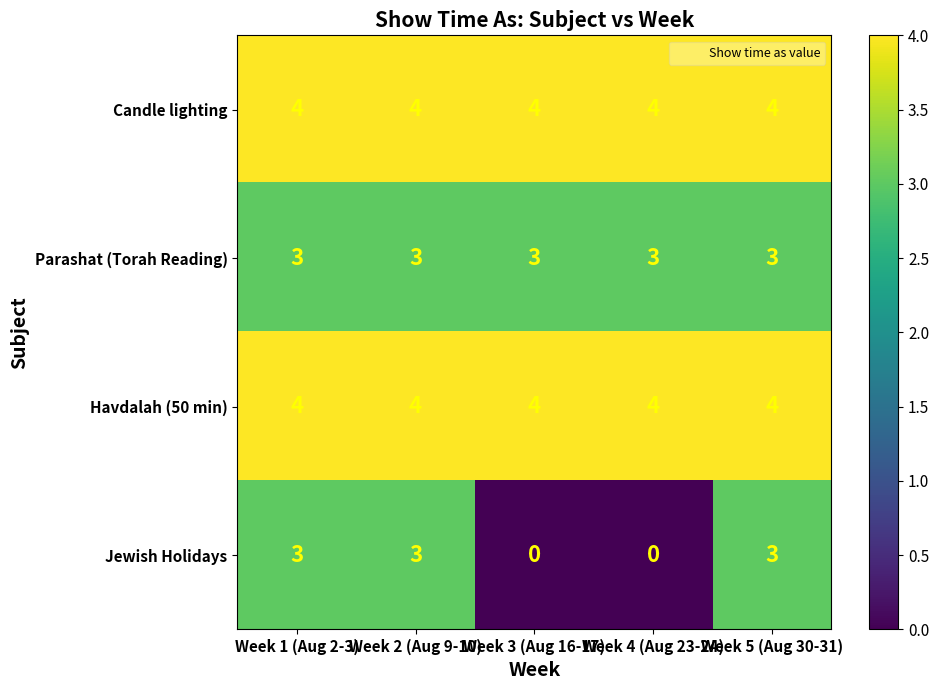

What is the sum of all Jewish Holidays values?

9